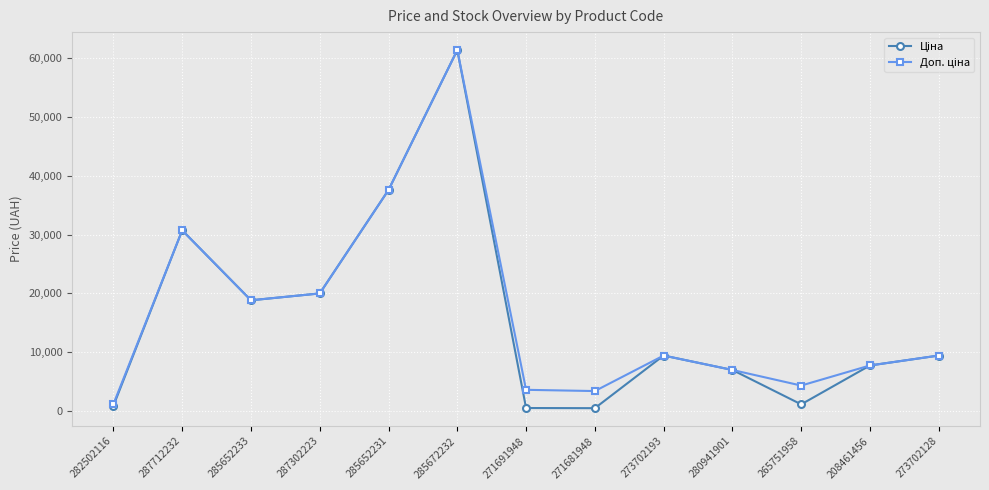

How many lines are shown in the chart?

2